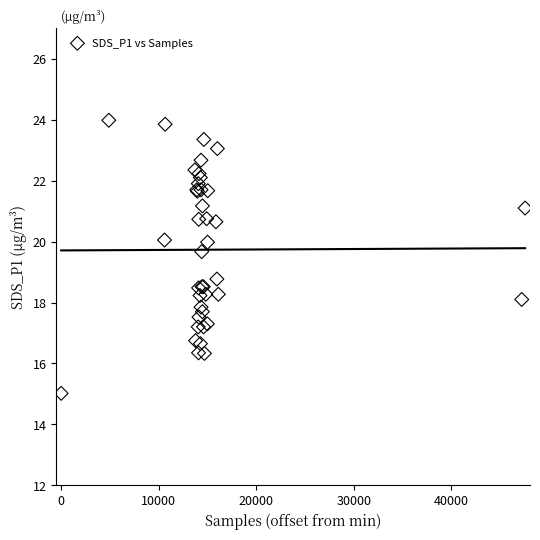

What Y value in the scatter plot is closest to 19?

18.8